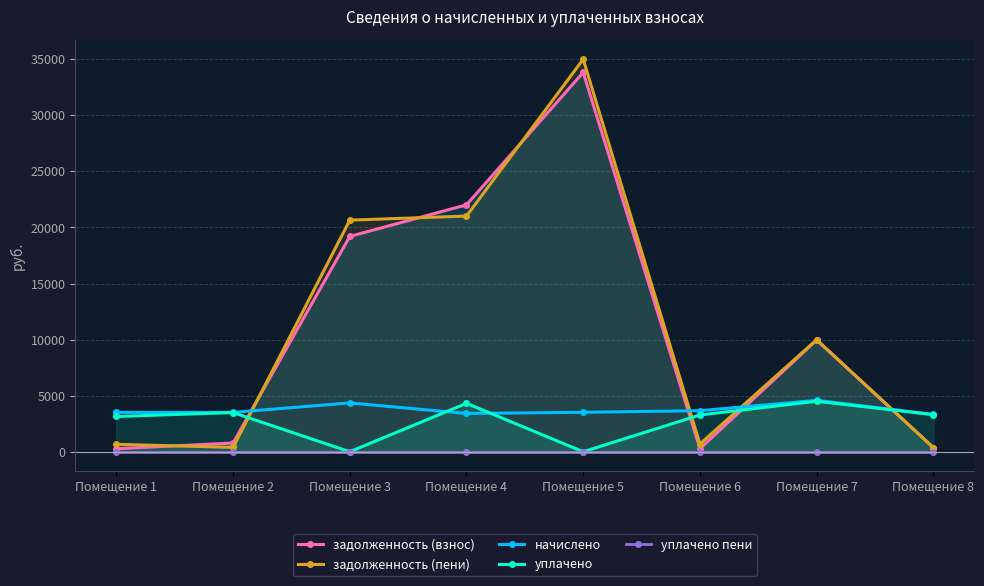

How many data points in задолженность (пени) are above 9989?

4